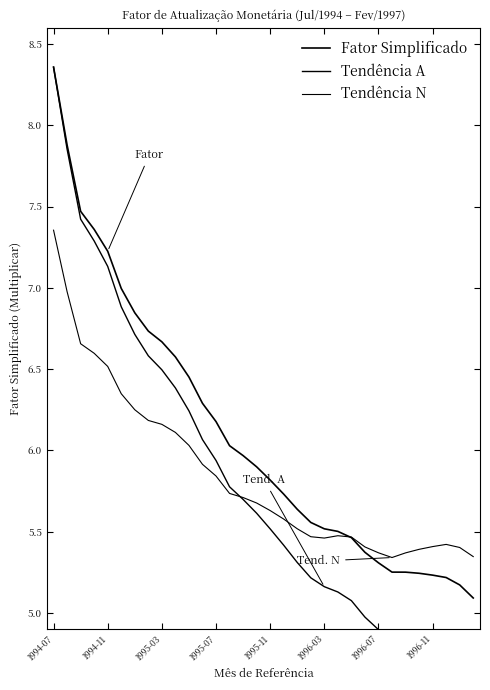

What is the difference between the highest and lowest values at 1994-07?

1.0